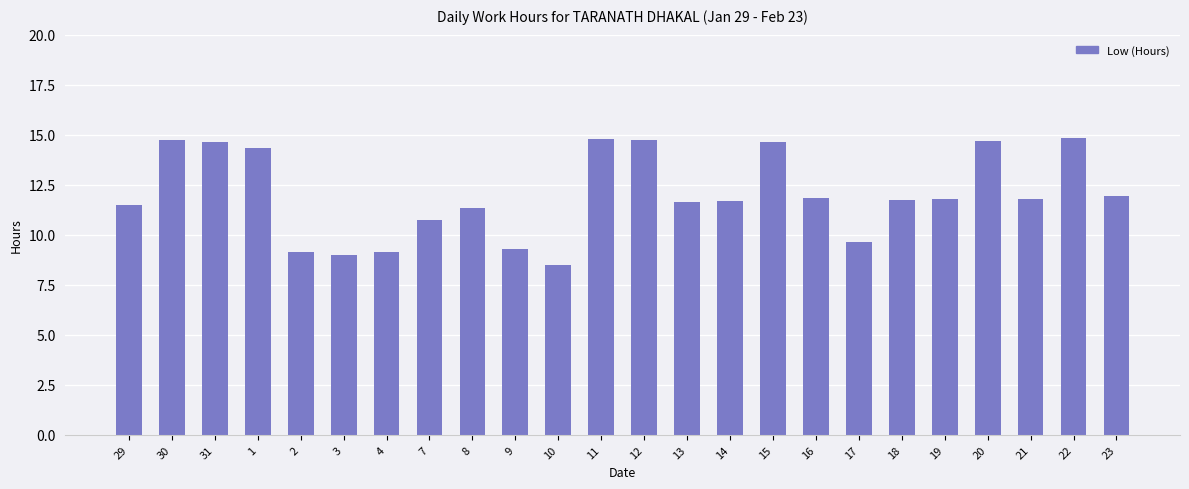

Between 22 and 31, which is larger?

22